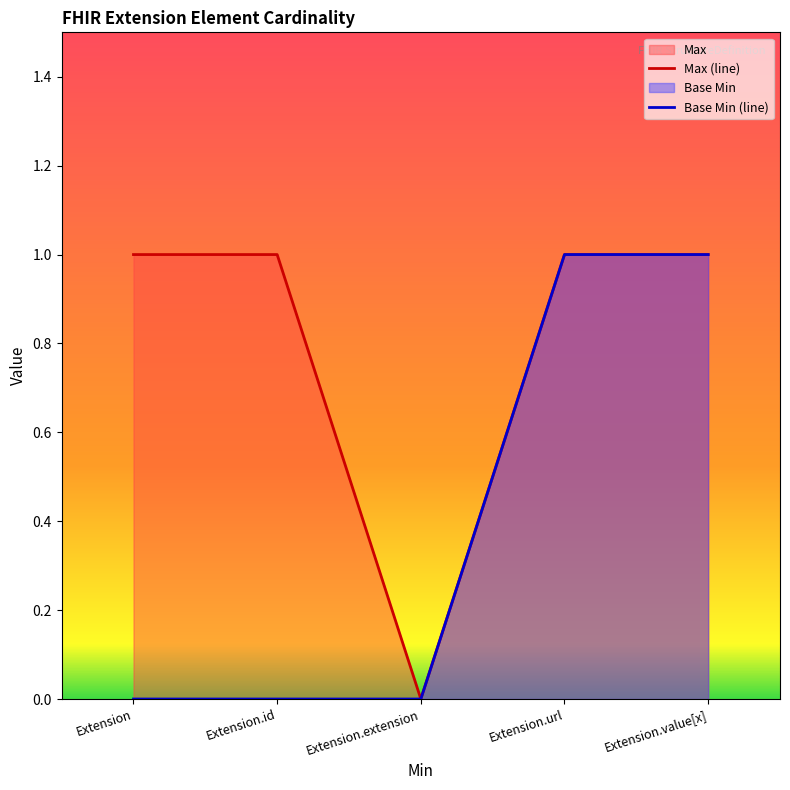

What is the value of the Max (line) point at the 1st from the left?

1